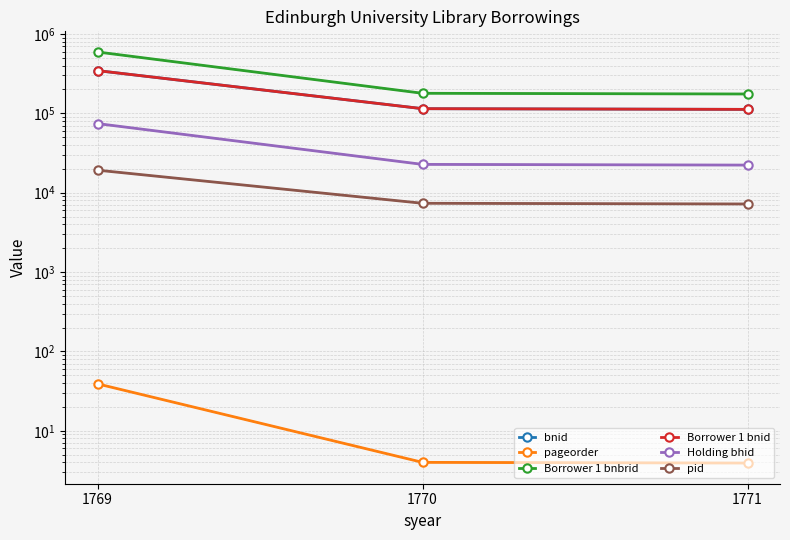

Which series changed the most between 1769 and 1770?

Borrower 1 bnbrid